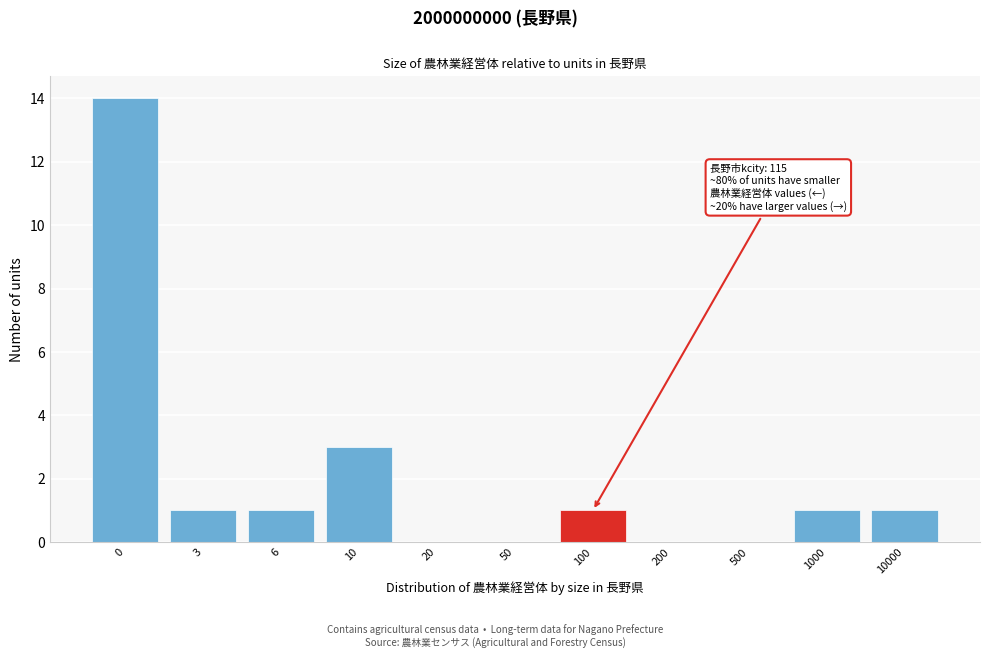

Reading left to right, what are all the values shown in this chart?

0=14	3=1	6=1	10=3	20=0	50=0	100=1	200=0	500=0	1000=1	10000=1